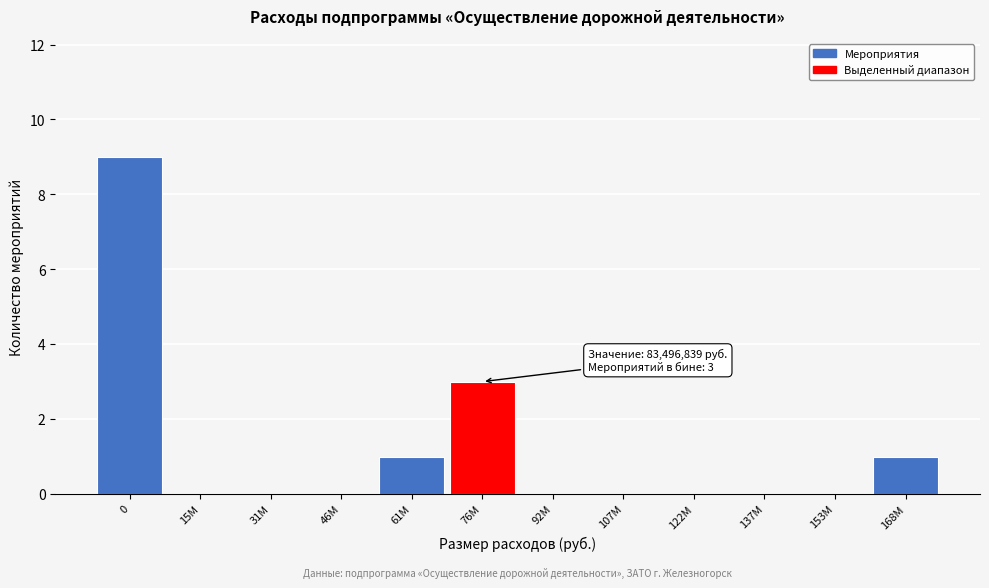

Reading left to right, list all the values displayed in this chart.

0=9	15М=0	31М=0	46М=0	61М=1	76М=3	92М=0	107М=0	122М=0	137М=0	153М=0	168М=1